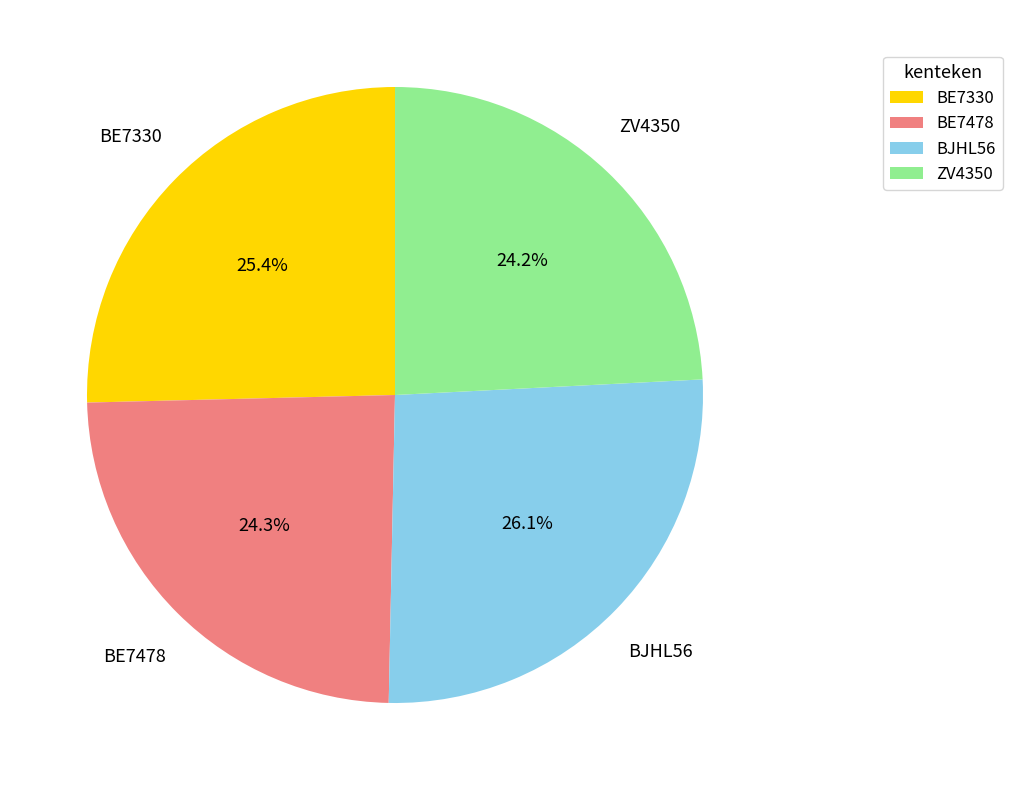

Between BE7478 and BE7330, which is larger?

BE7330